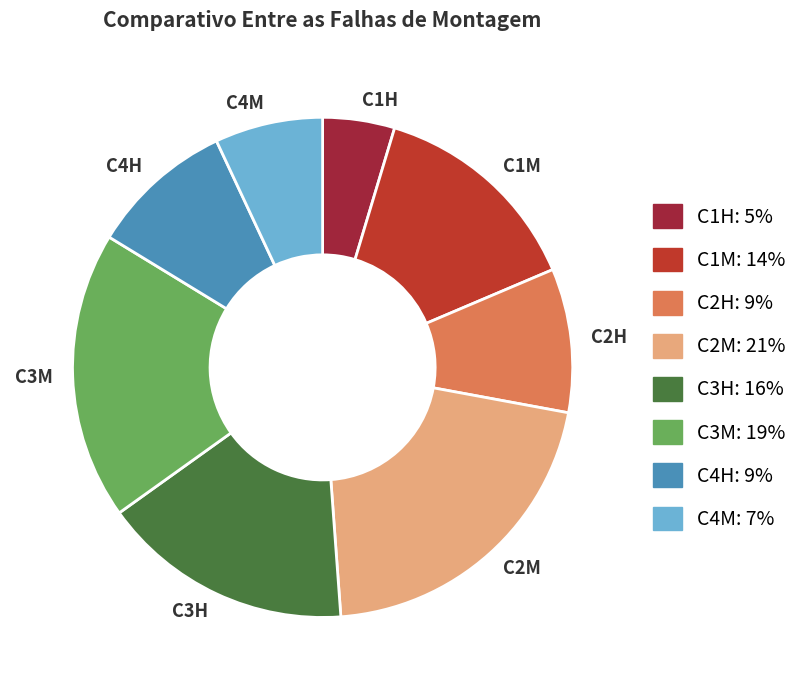

Which slice is the largest?

C2M